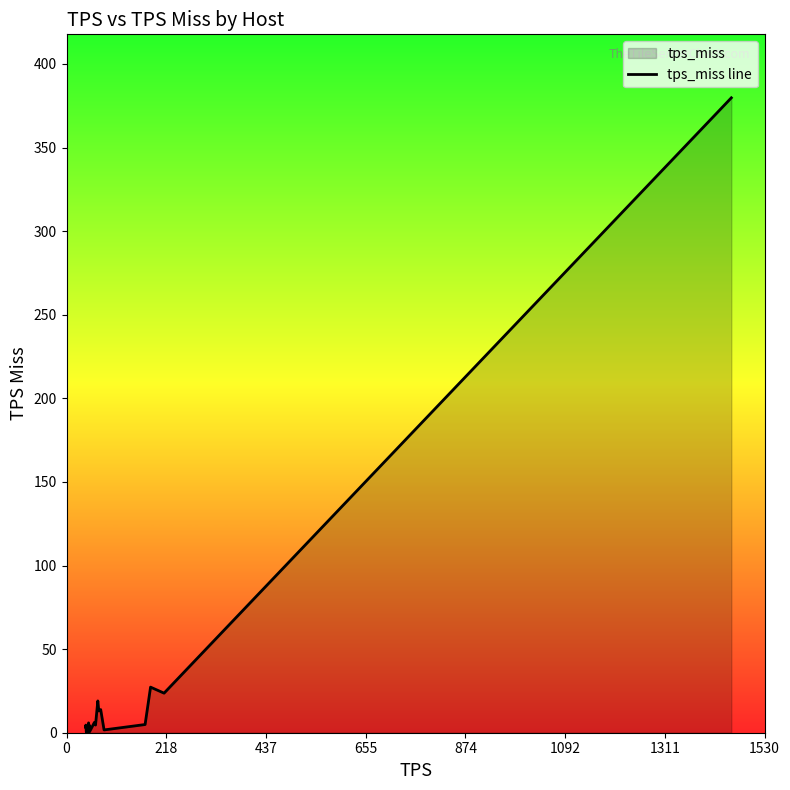

What is the greatest value displayed?

379.8